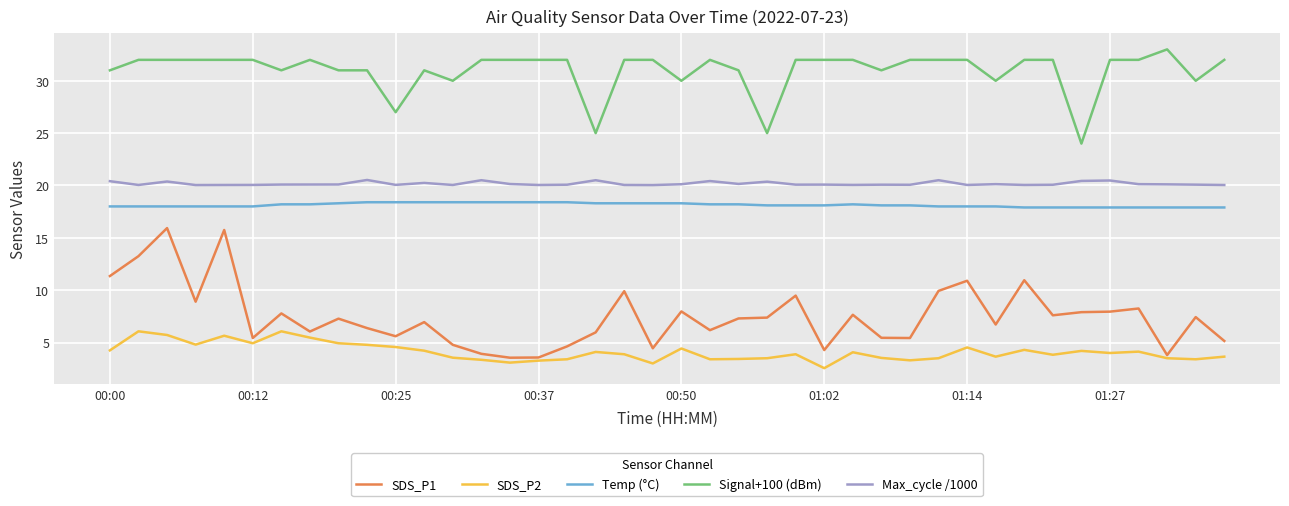

Which series has the largest range (max minus min)?

SDS_P1